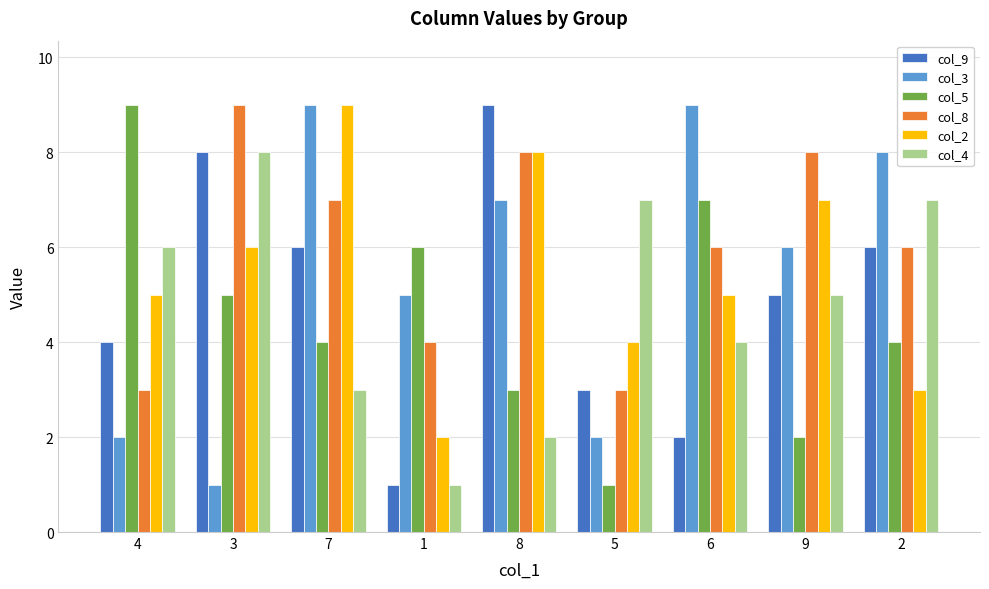

Which category has the lowest value in the col_2 series?

1